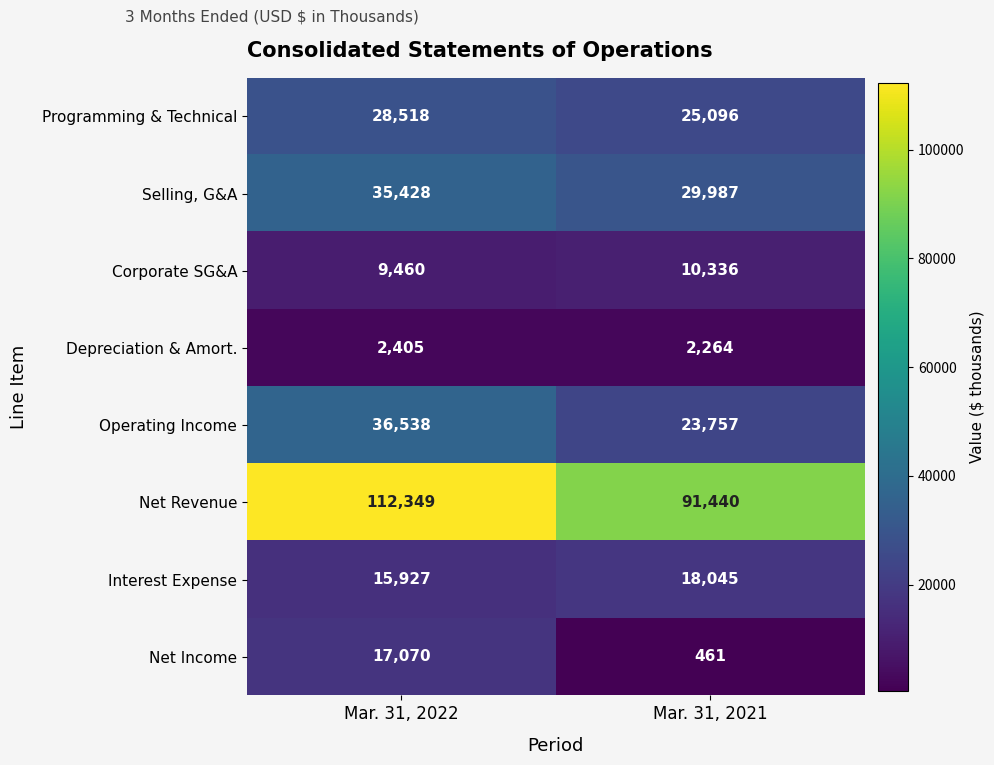

Reading left to right, list all the values displayed in this chart.

Programming & Technical: 28518	25096
Selling, G&A: 35428	29987
Corporate SG&A: 9460	10336
Depreciation & Amort.: 2405	2264
Operating Income: 36538	23757
Net Revenue: 112349	91440
Interest Expense: 15927	18045
Net Income: 17070	461